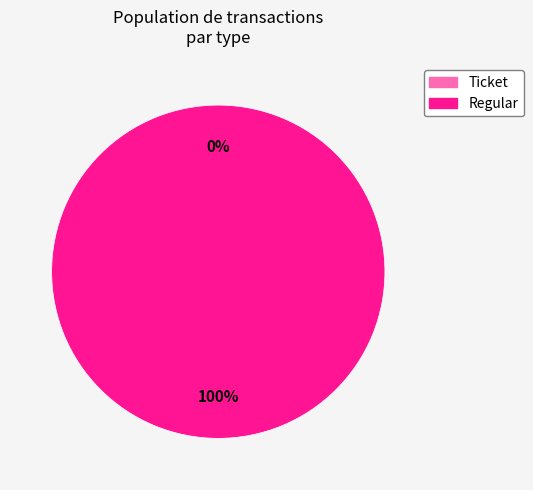

Is Regular the majority of the pie?

Yes